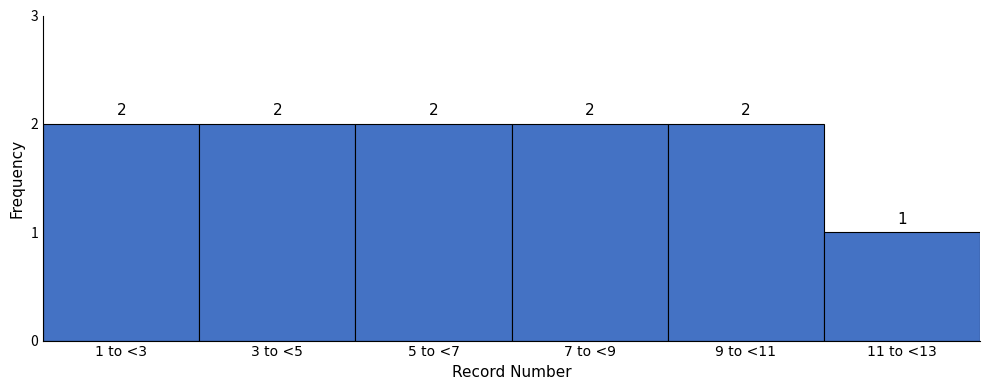

Reading right to left, what are all the values shown in this chart?

1	2	2	2	2	2